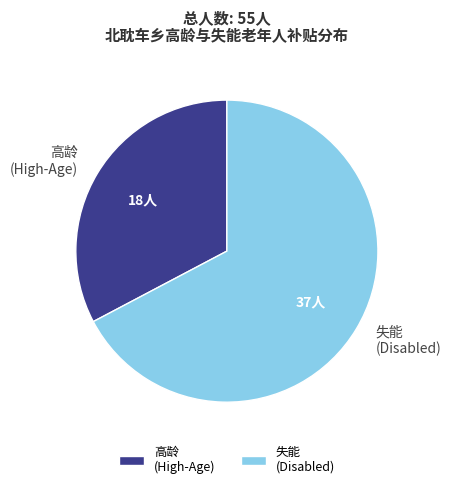

How many slices are in this pie chart?

2